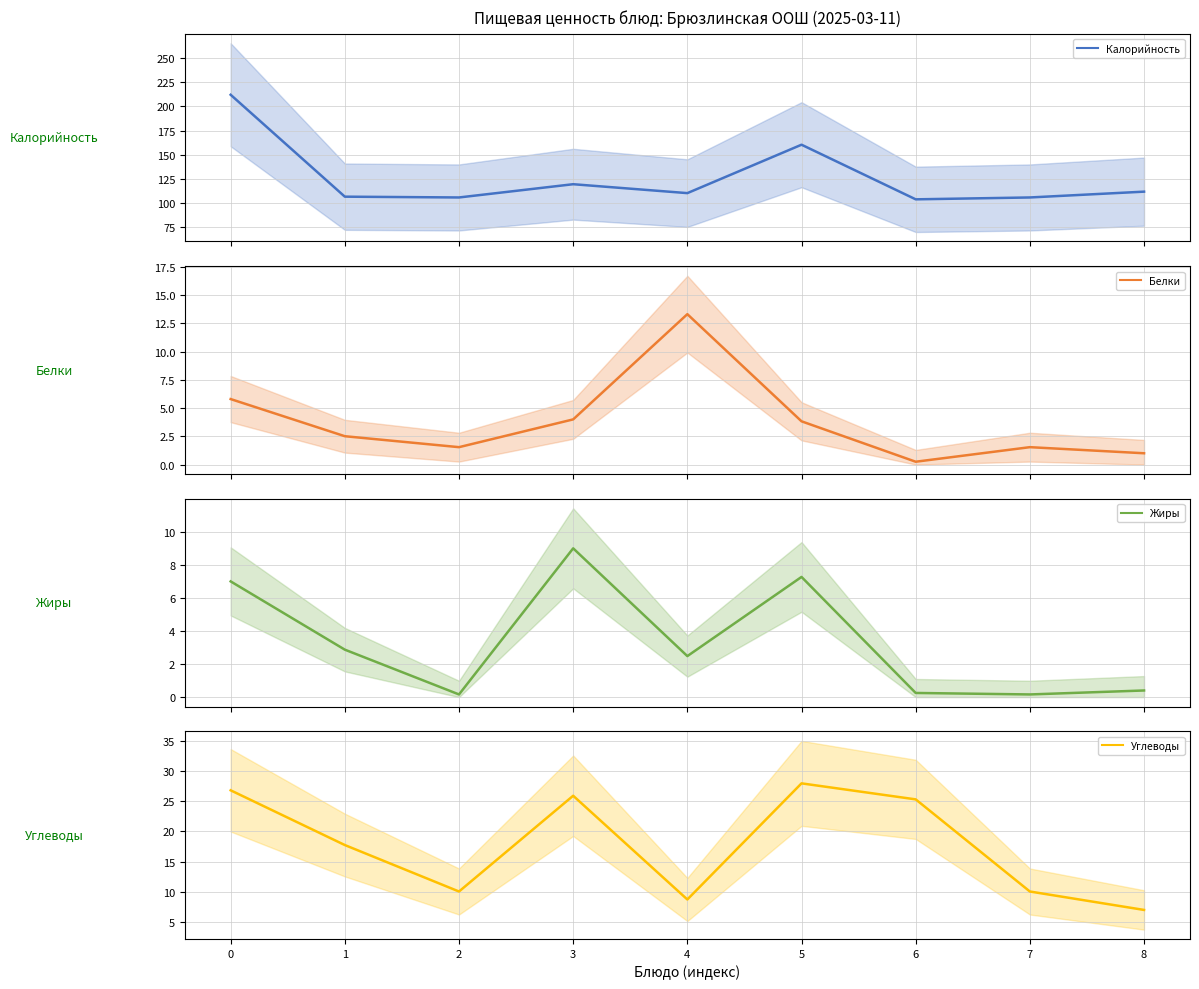

What value does the Жиры series have at 7?

0.2